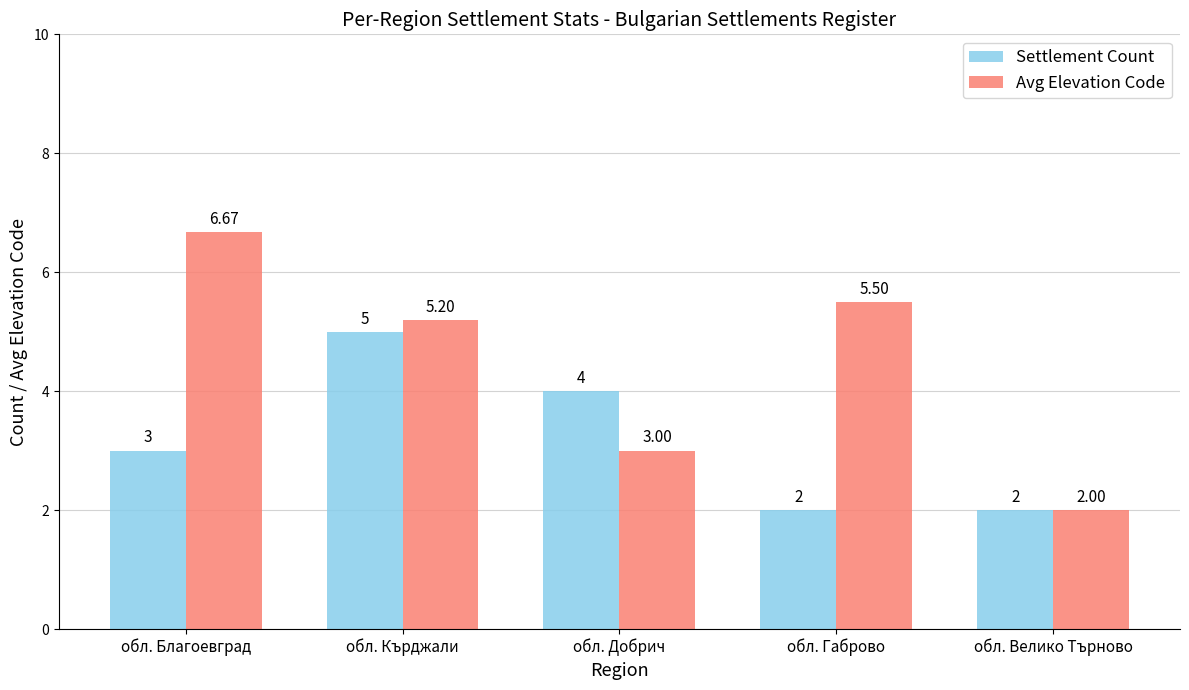

Which series changed the most between обл. Благоевград and обл. Кърджали?

Settlement Count